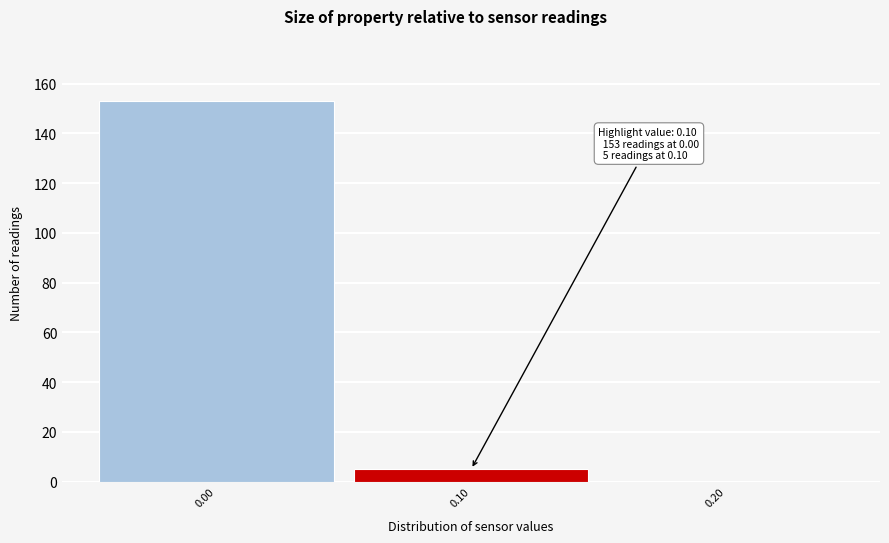

Which range on the x-axis has the tallest bar?

-0.05 to 0.05